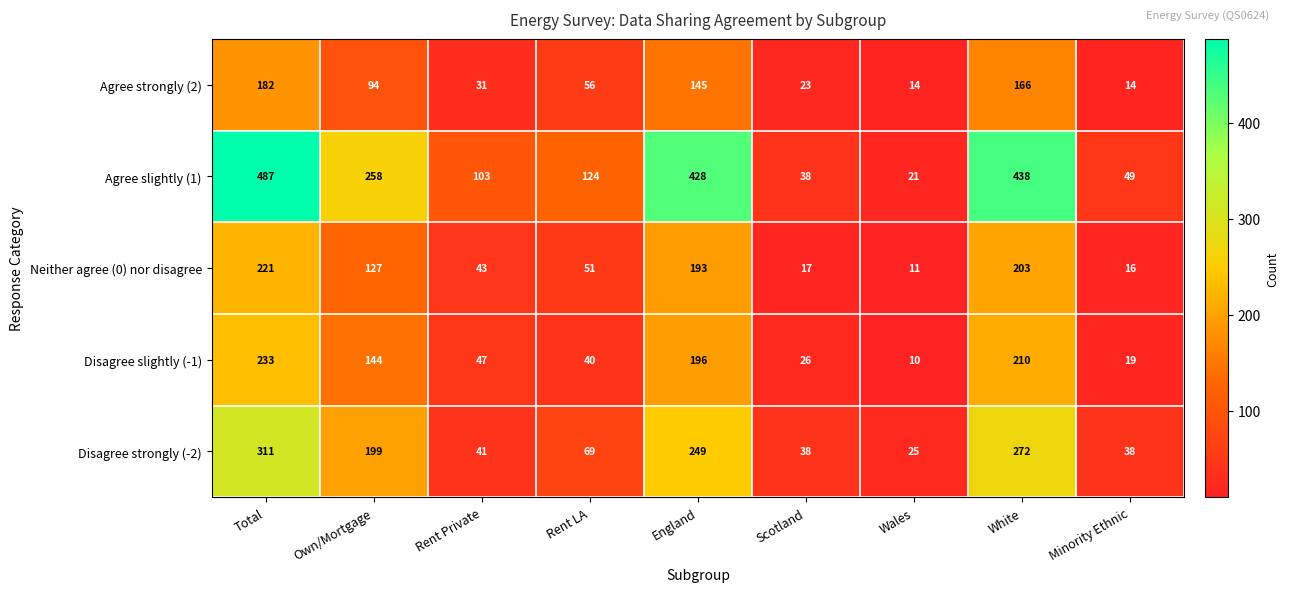

Which series has the largest range (max minus min)?

Agree slightly (1)